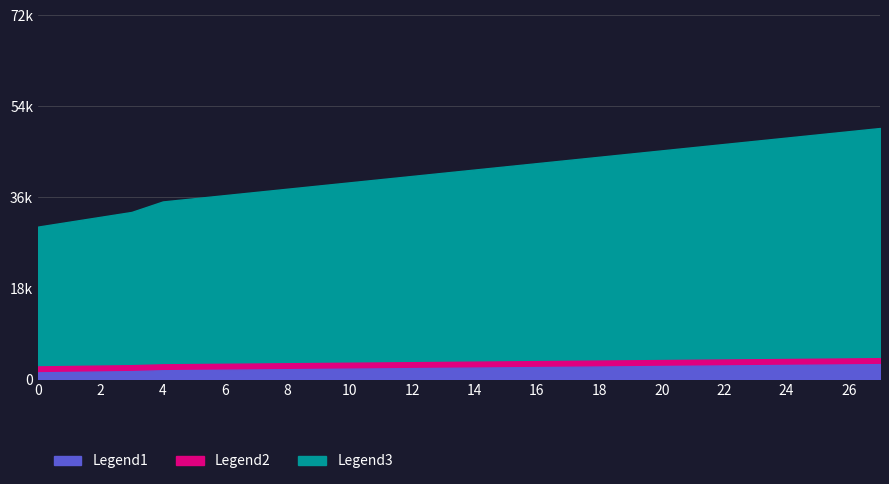

Where is Legend1 nearest to the value 2155?

12